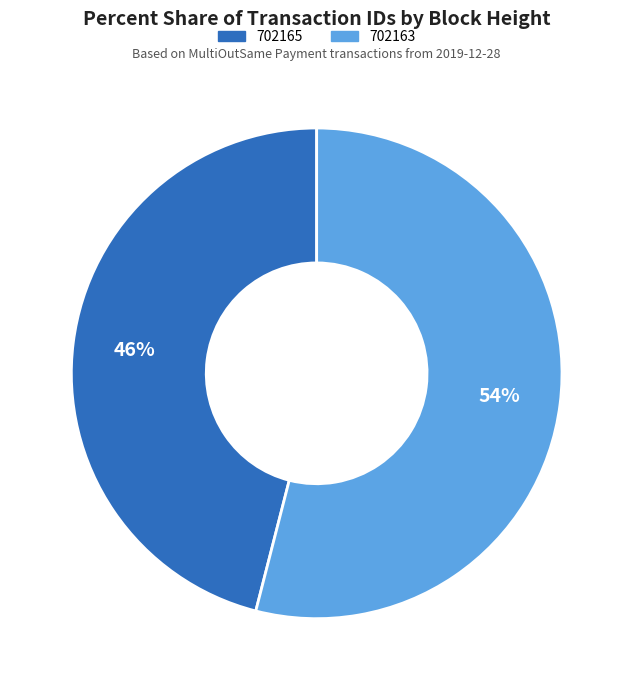

Count the number of slices in the pie.

2